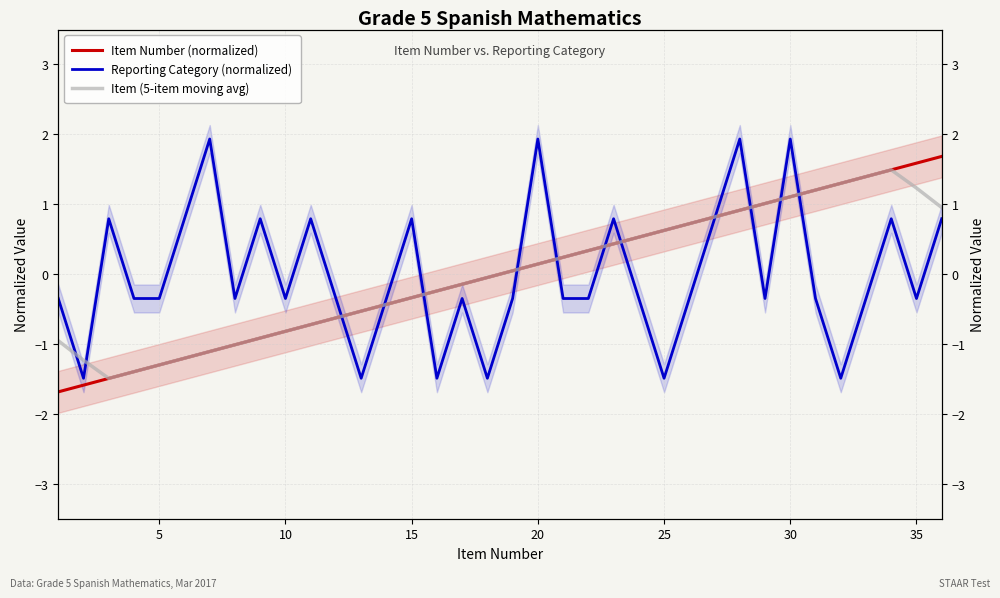

What is the lowest value of the Item (5-item moving avg) series?

-1.5